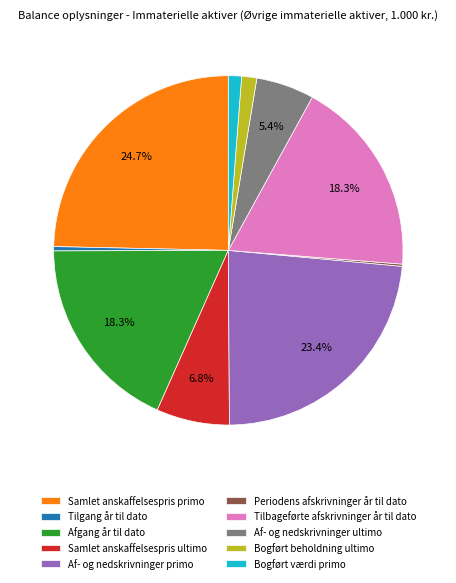

What percentage is the Samlet anskaffelsespris ultimo slice, to the nearest percent?

7%